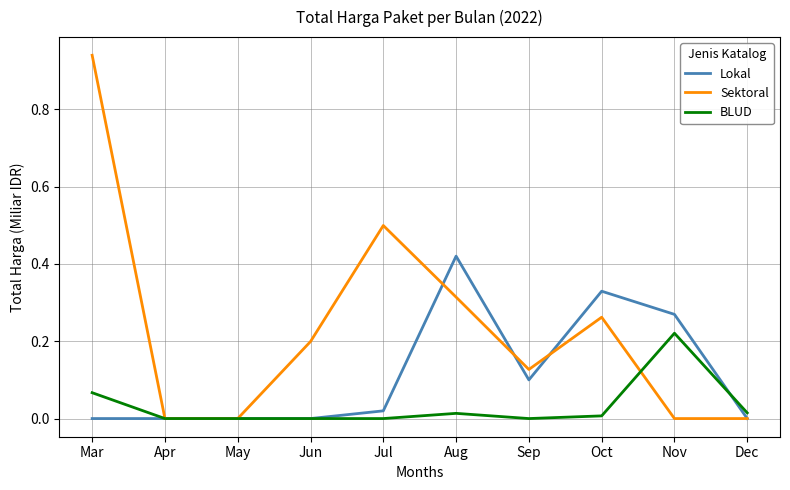

At which label does BLUD reach its peak?

Nov